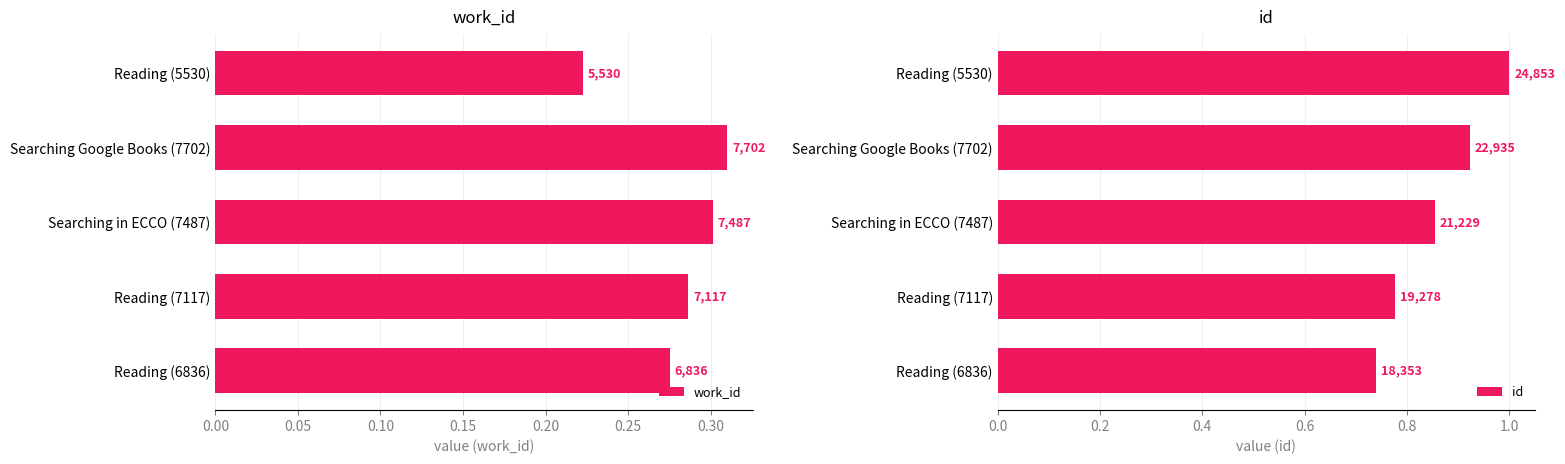

What are all the series names shown in the legend?

work_id, id